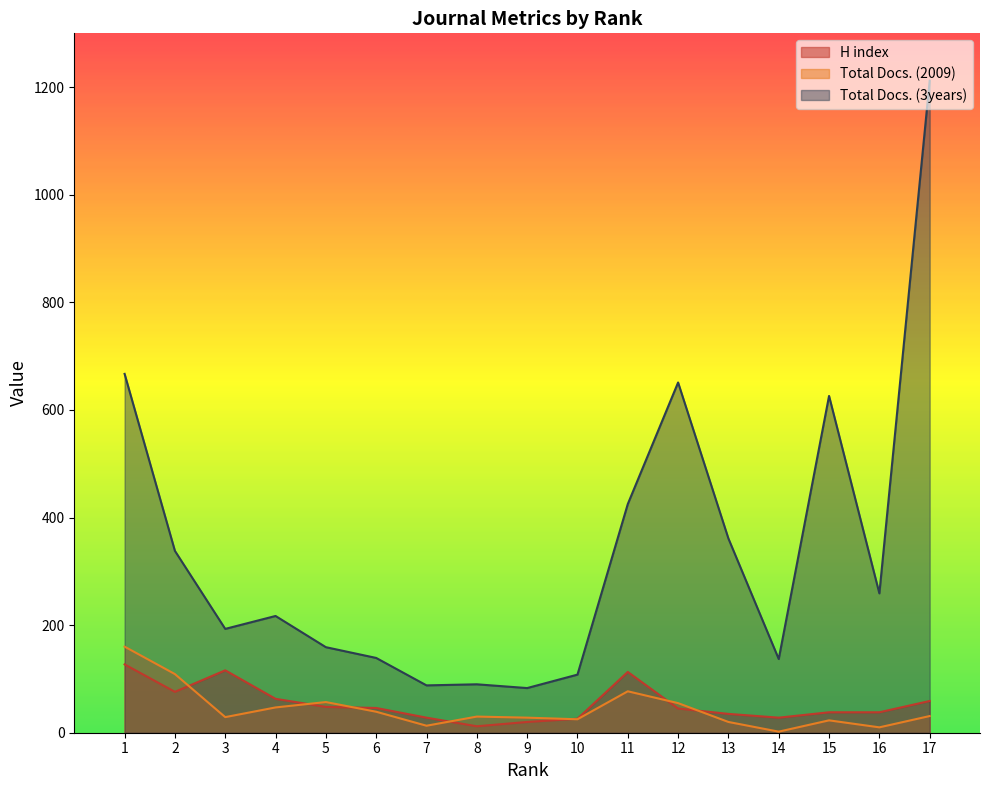

What is the difference between the second highest and second lowest values in the Total Docs. (3years) series?

579